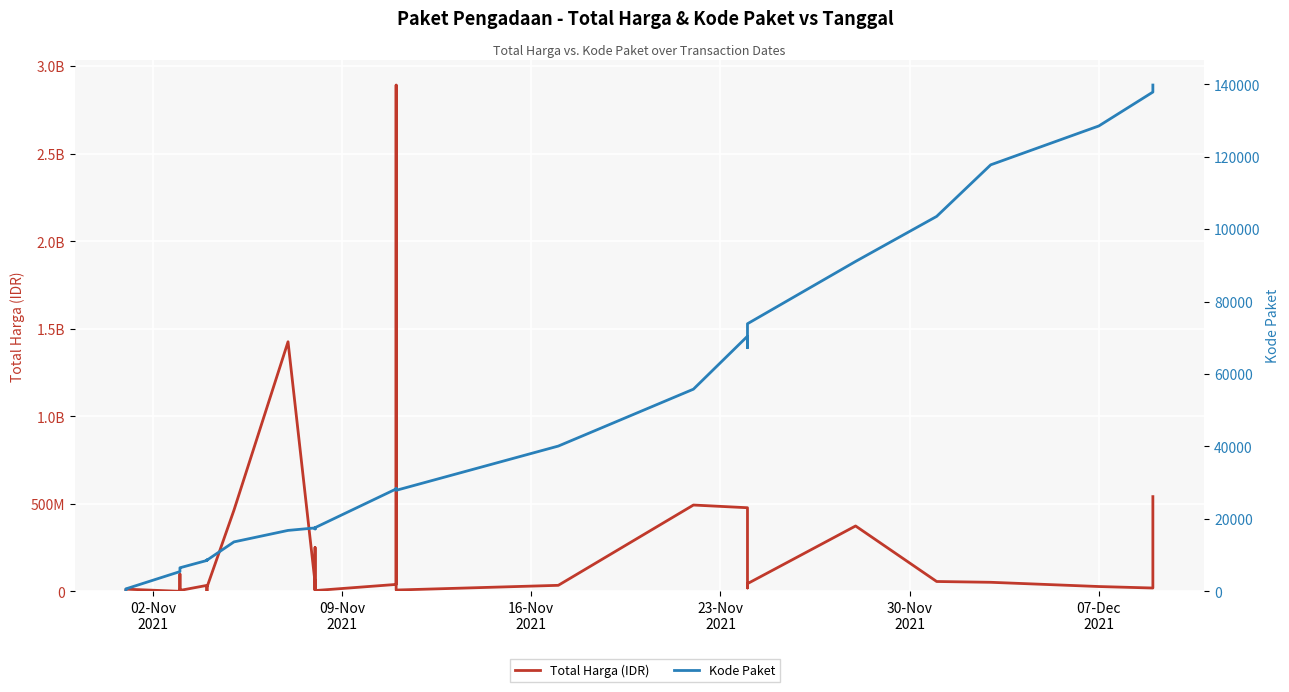

What is the minimum value for Kode Paket?

464